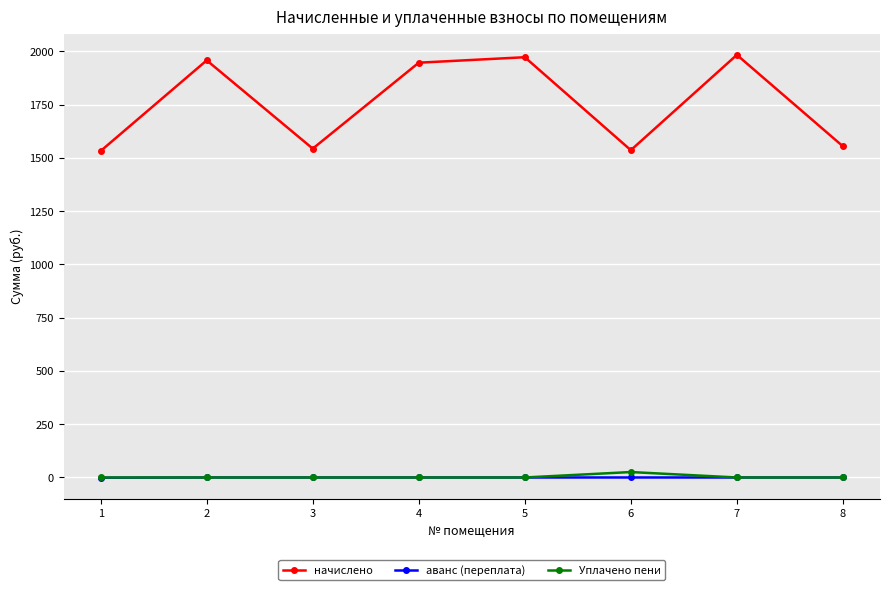

Which series changed the most between 5 and 6?

начислено